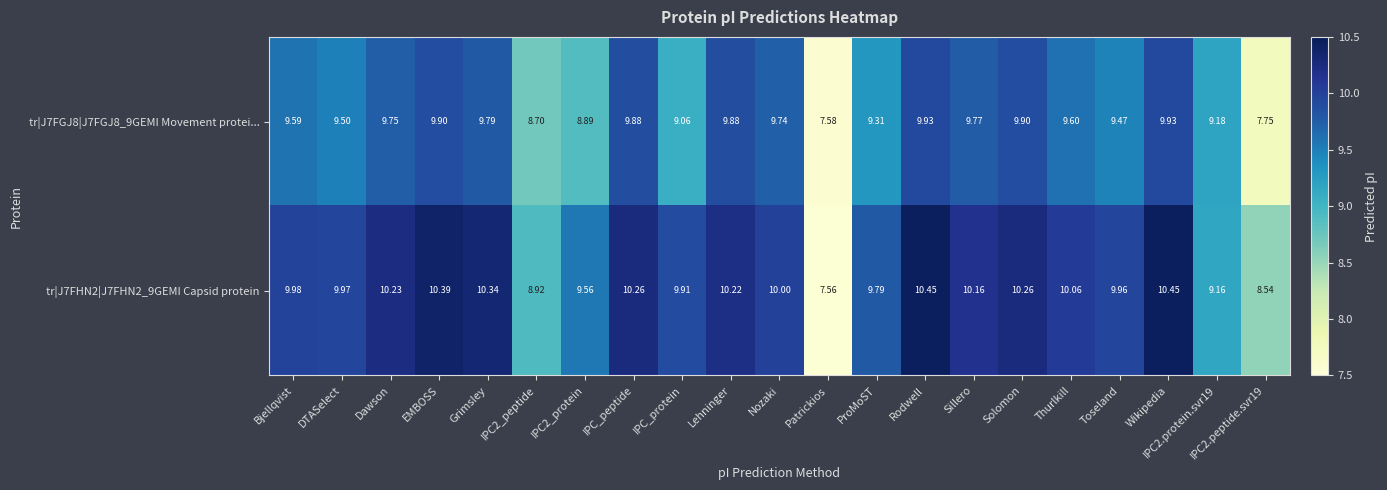

At which label does tr|J7FGJ8|J7FGJ8_9GEMI Movement protei... first exceed 9?

Bjellqvist